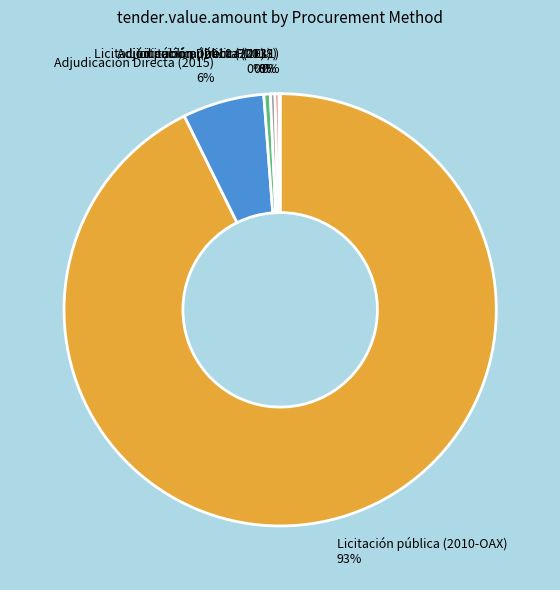

Combined, do Adjudicación Directa (2018) 0% and Licitación pública (2010-OAX) 93% account for over 50%?

Yes